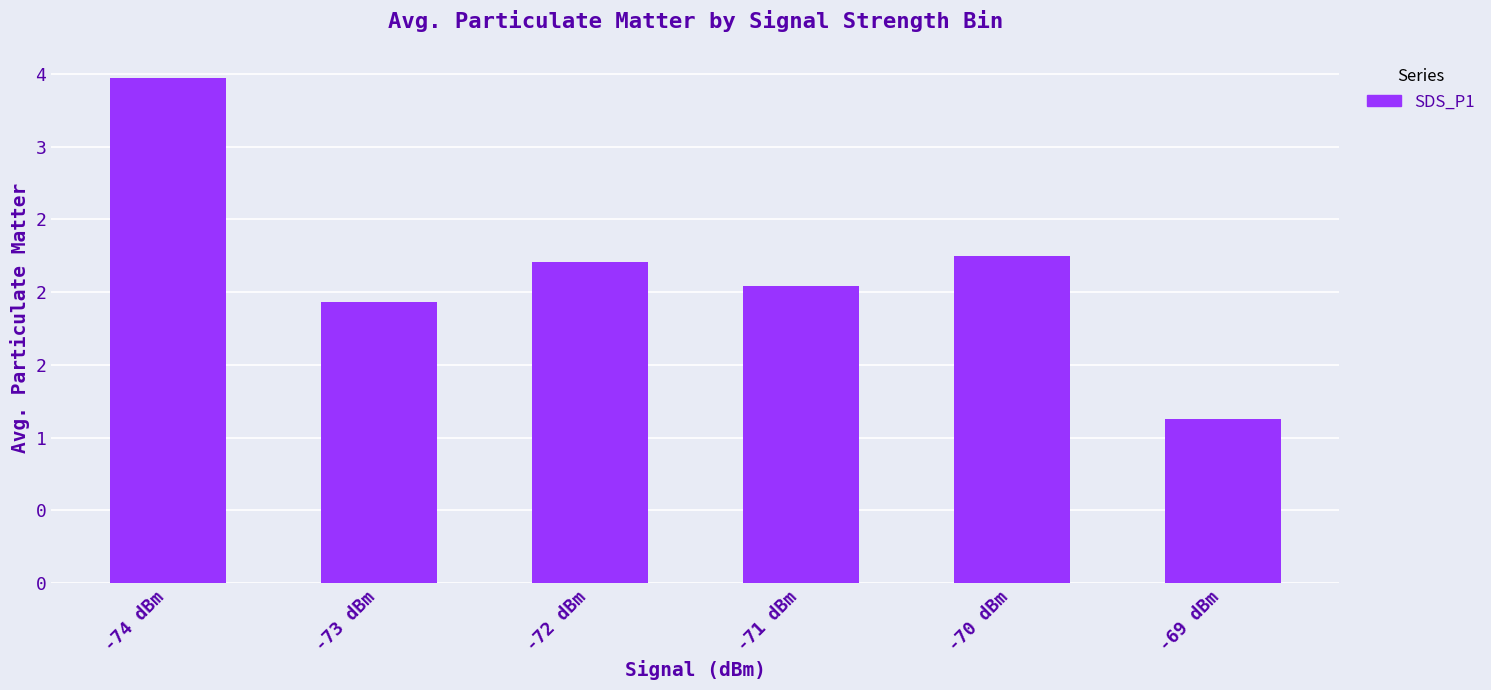

Reading right to left, list all the values displayed in this chart.

-69 dBm=1.1	-70 dBm=2.2	-71 dBm=2.0	-72 dBm=2.2	-73 dBm=1.9	-74 dBm=3.5